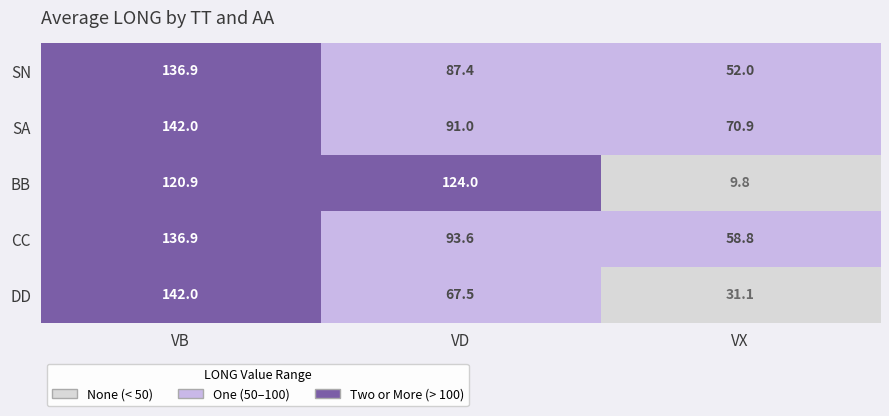

Which series has the largest range (max minus min)?

BB